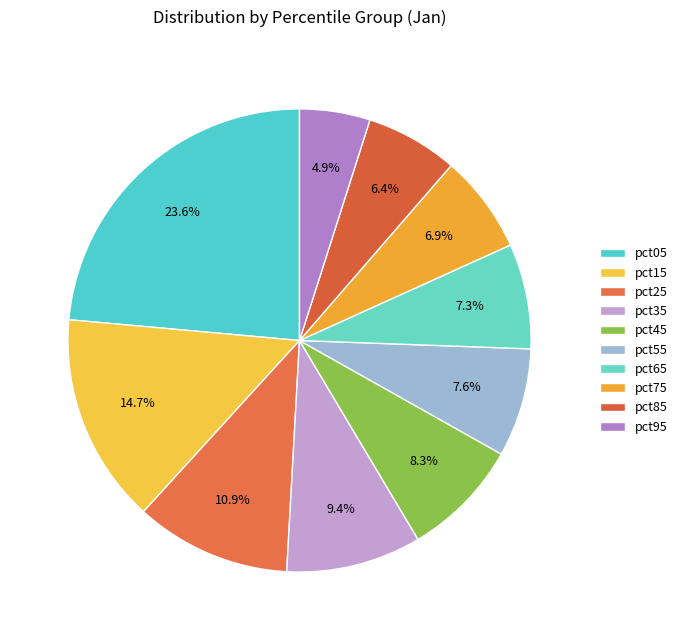

To the nearest percent, what is the difference between the pct25 and pct85 slice percentages?

4%